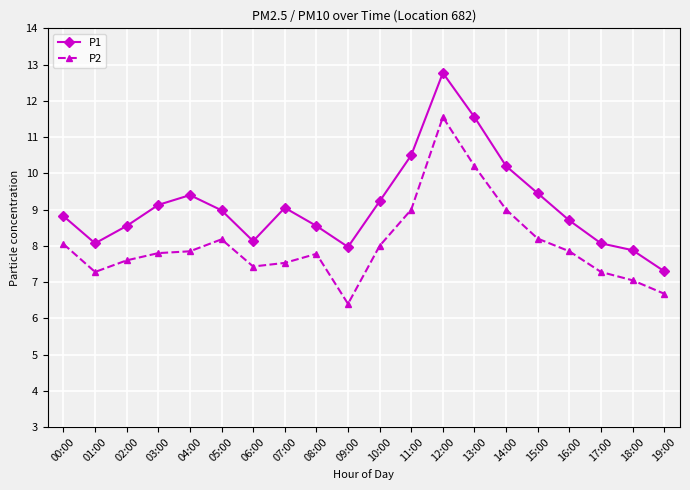

True or false: P1 and P2 intersect in this chart.

False